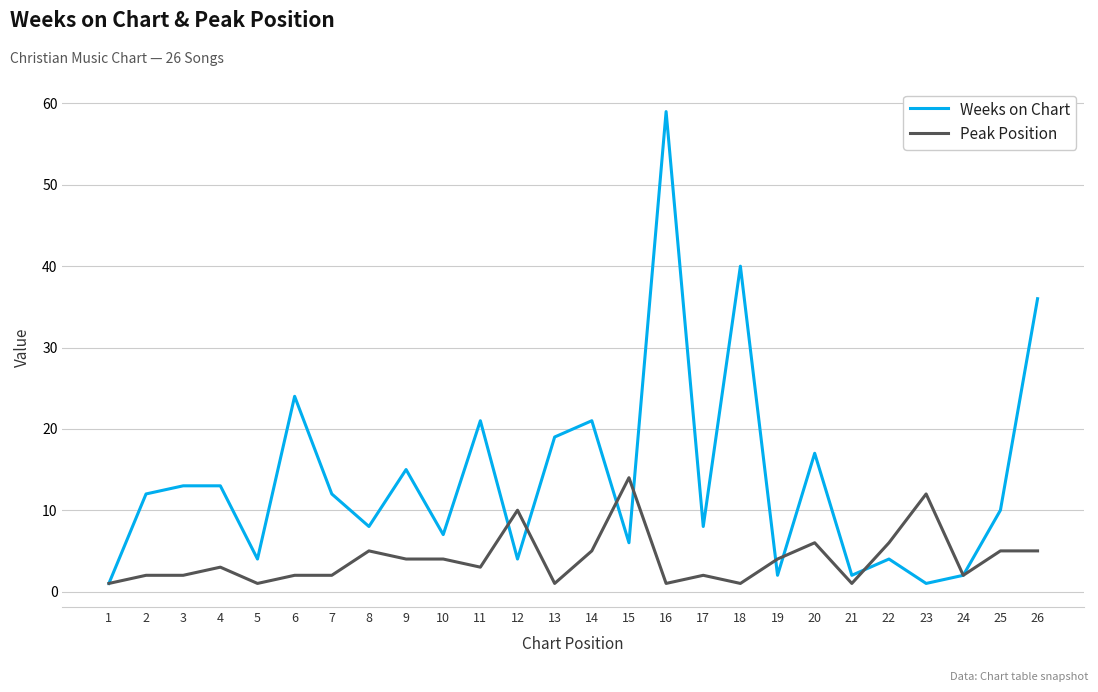

Which series has the largest total across all categories?

Weeks on Chart